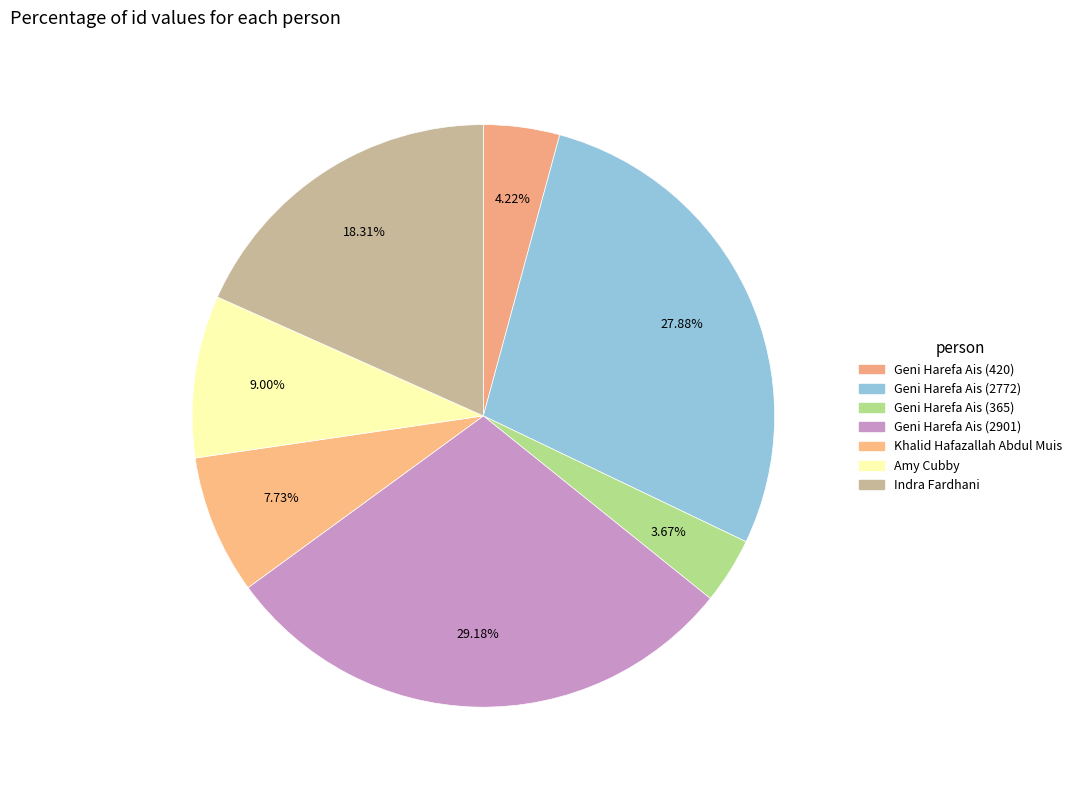

How many slices are in this pie chart?

7